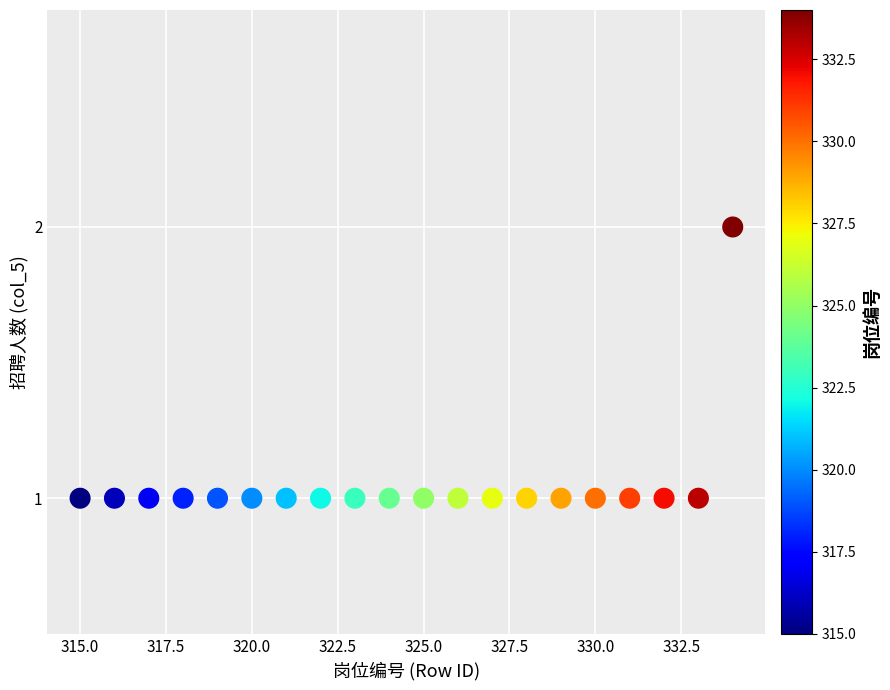

What is the range of X values (max minus min)?

19